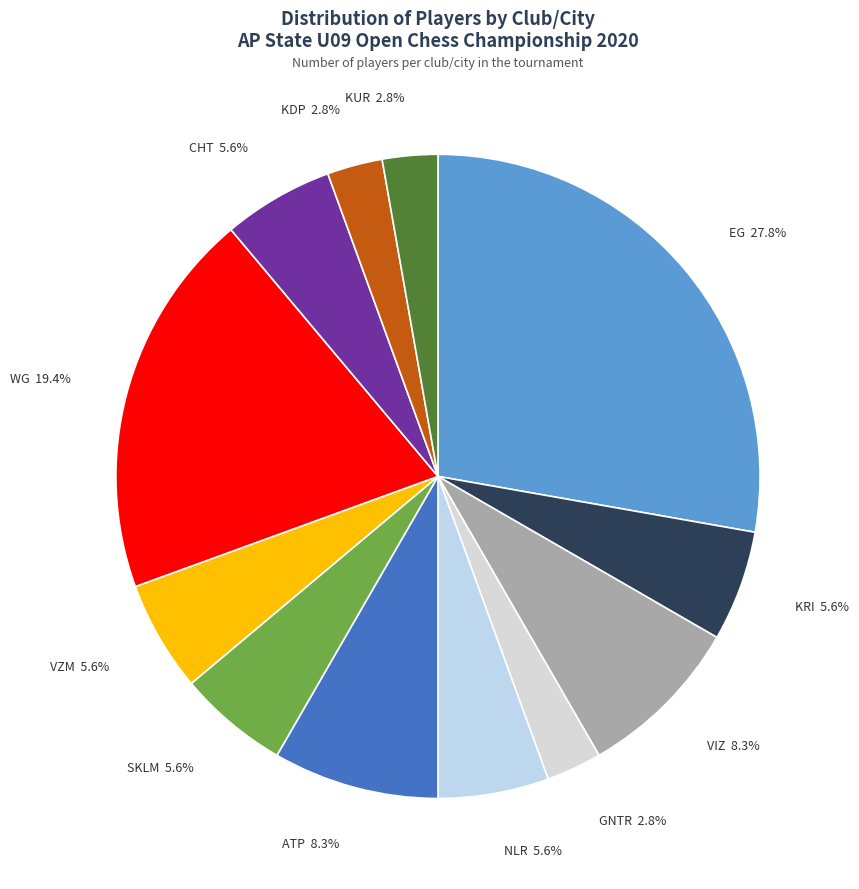

Which slice is the largest?

EG